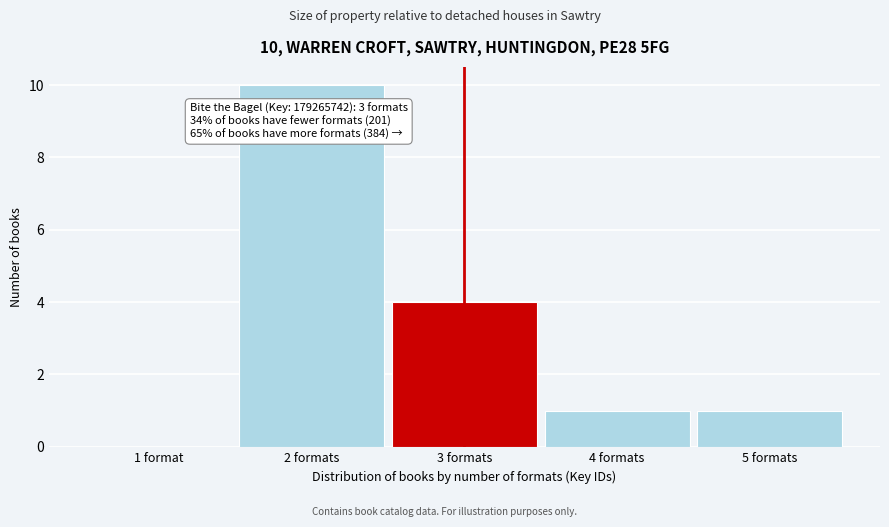

Reading left to right, transcribe all the data shown in this chart.

1 format=0	2 formats=10	3 formats=4	4 formats=1	5 formats=1